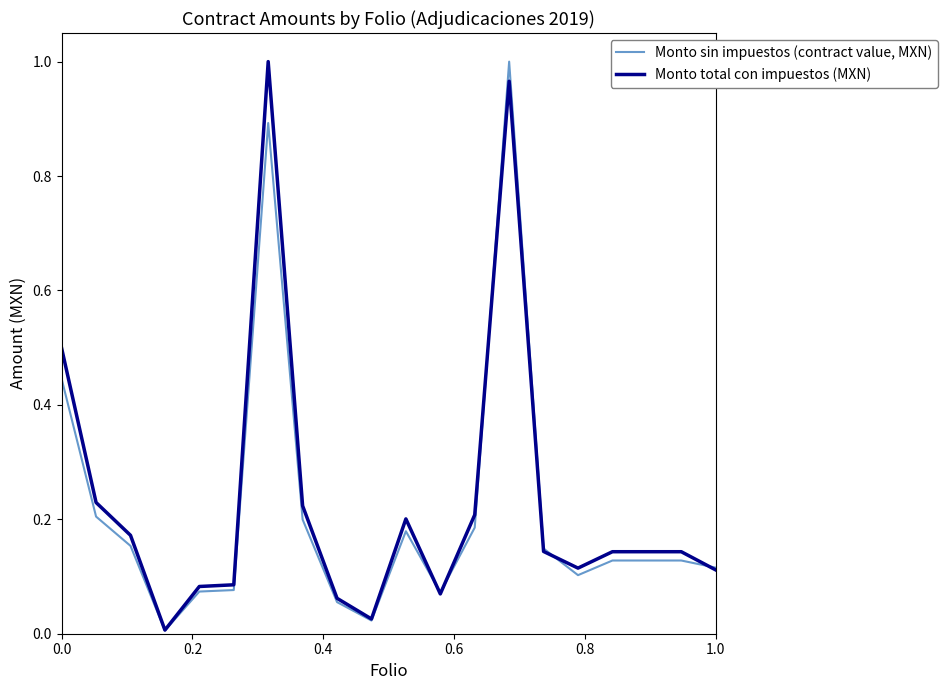

Rank the series by their average value, from highest to lowest.

Monto total con impuestos (MXN), Monto sin impuestos (contract value, MXN)